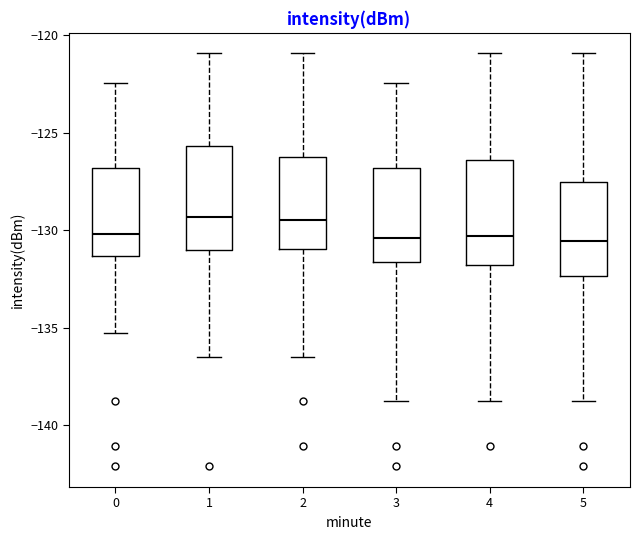

Reading left to right, read every box against the y-axis: the position of its median line, the range the box covers, and the ends of its whiskers. The values are not printed on the chart, so give them approximately, as read against the axis.

0: median -130.0, box -131.5 to -127.0, whiskers -135.5 to -122.5
1: median -129.5, box -131.0 to -125.5, whiskers -136.5 to -121.0
2: median -129.5, box -131.0 to -126.0, whiskers -136.5 to -121.0
3: median -130.5, box -131.5 to -127.0, whiskers -139.0 to -122.5
4: median -130.5, box -132.0 to -126.5, whiskers -139.0 to -121.0
5: median -130.5, box -132.5 to -127.5, whiskers -139.0 to -121.0